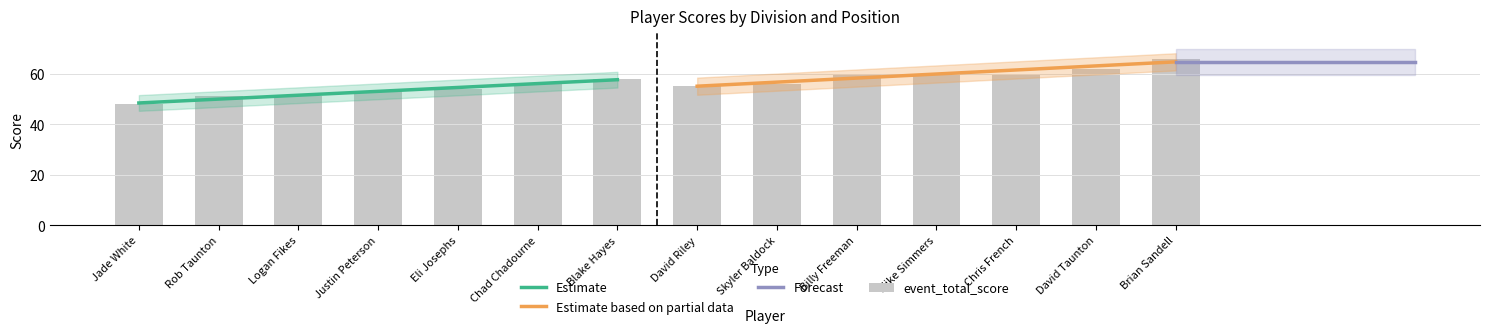

What is the greatest value displayed?

66